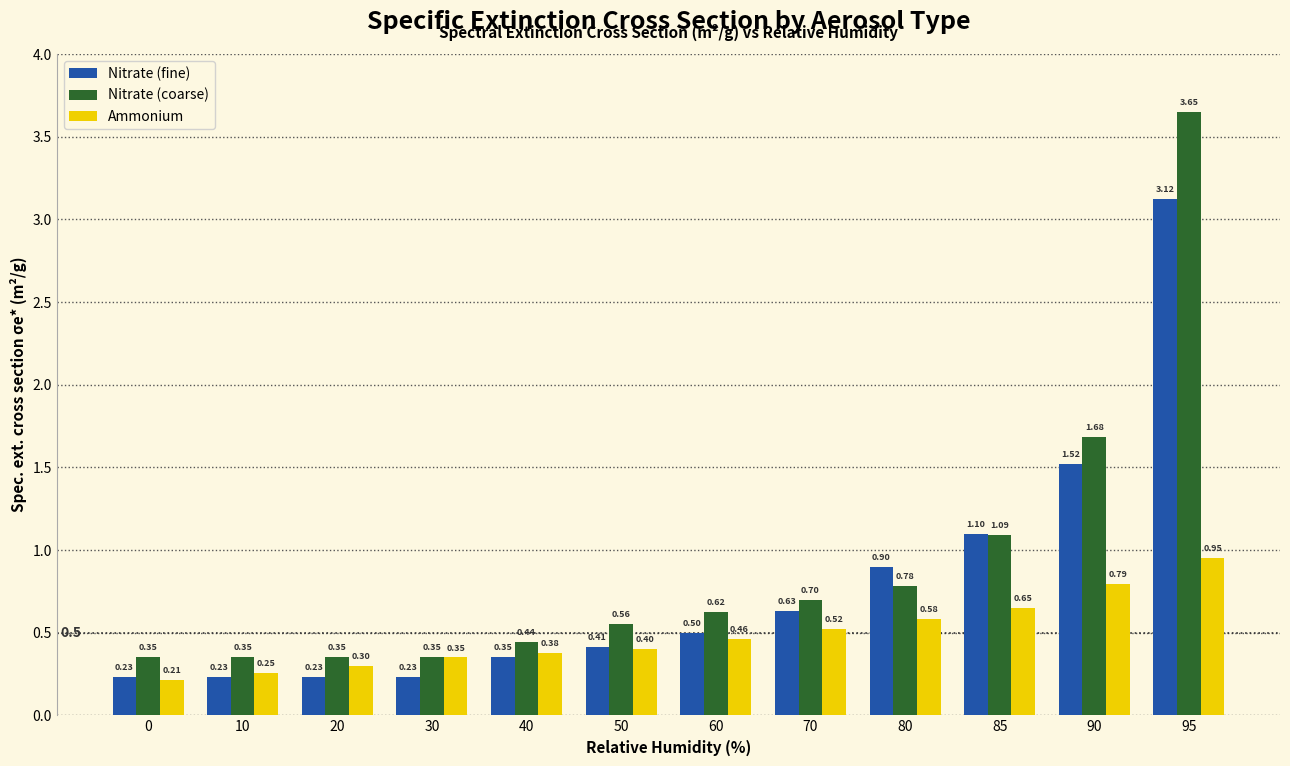

Rank the series by their maximum value, from lowest to highest.

Ammonium, Nitrate (fine), Nitrate (coarse)